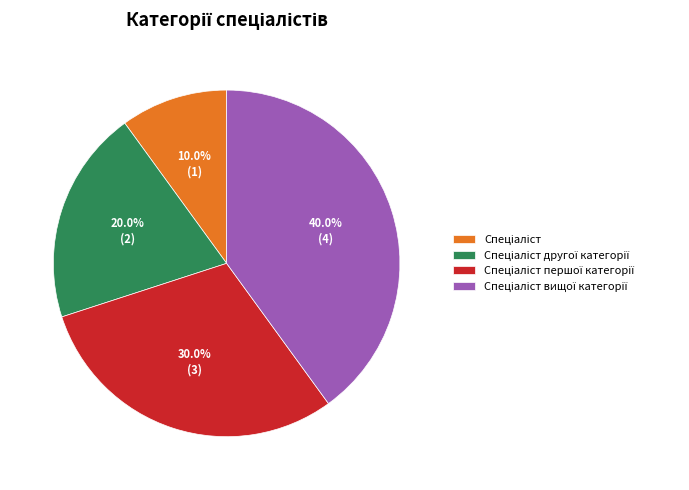

To the nearest percent, what is the difference between the largest and smallest slice percentages?

30%